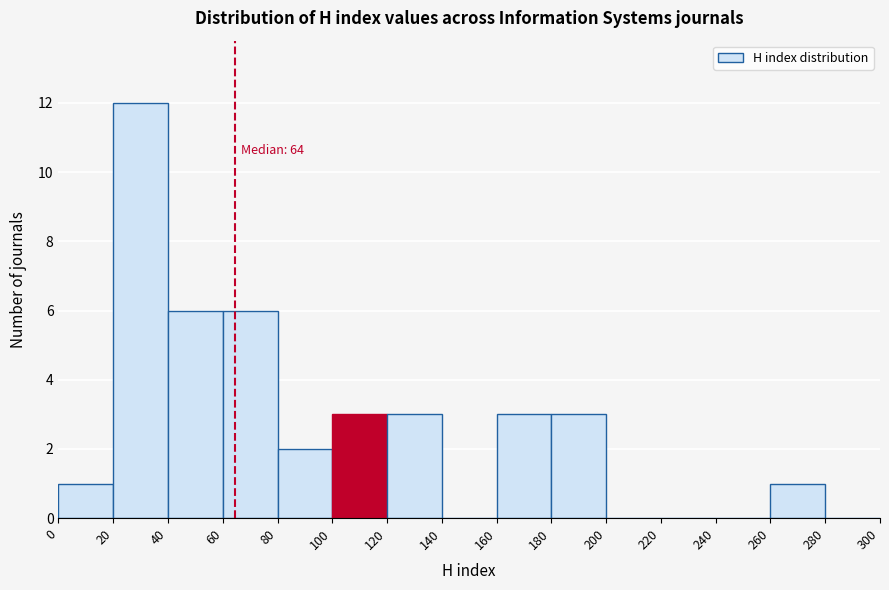

Over which range of the x-axis is the bar tallest?

20 to 40